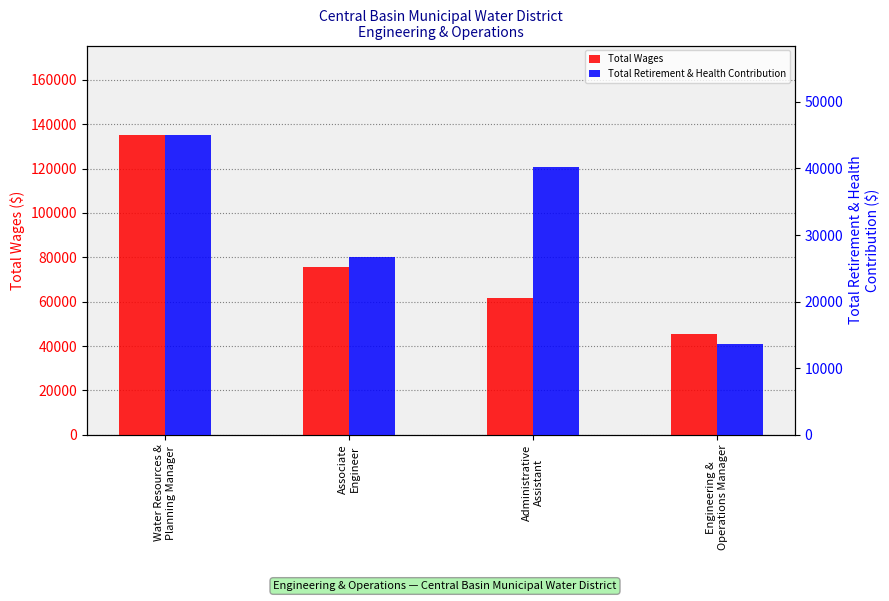

Is the value of Total Retirement & Health Contribution at Administrative
Assistant greater than the value of Total Wages at Associate
Engineer?

No